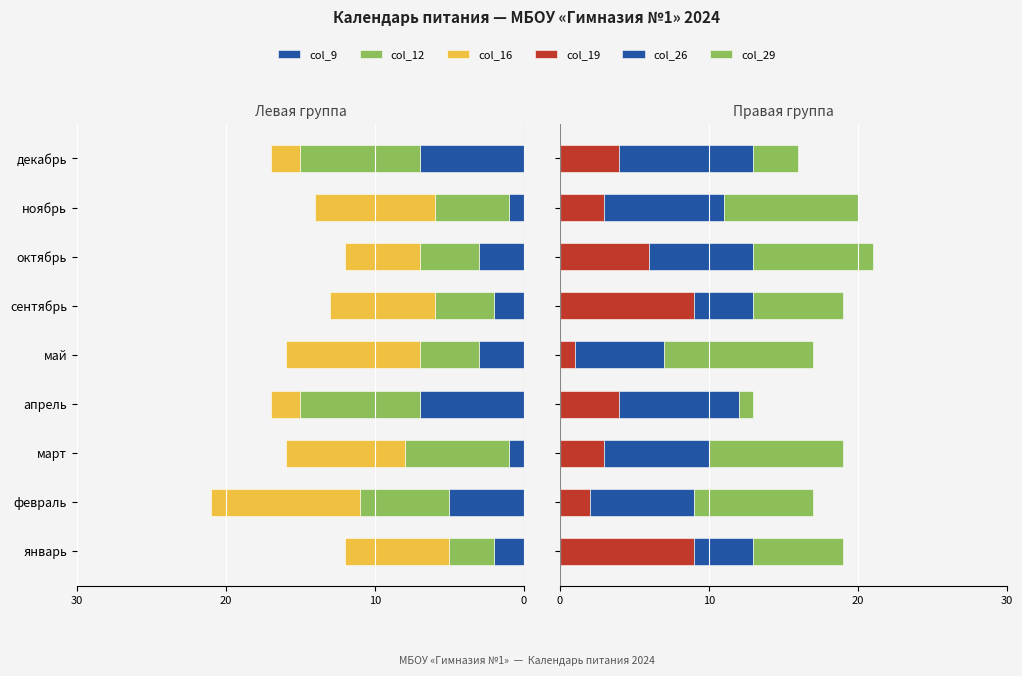

Count the col_19 values in the range 3 to 6.

5